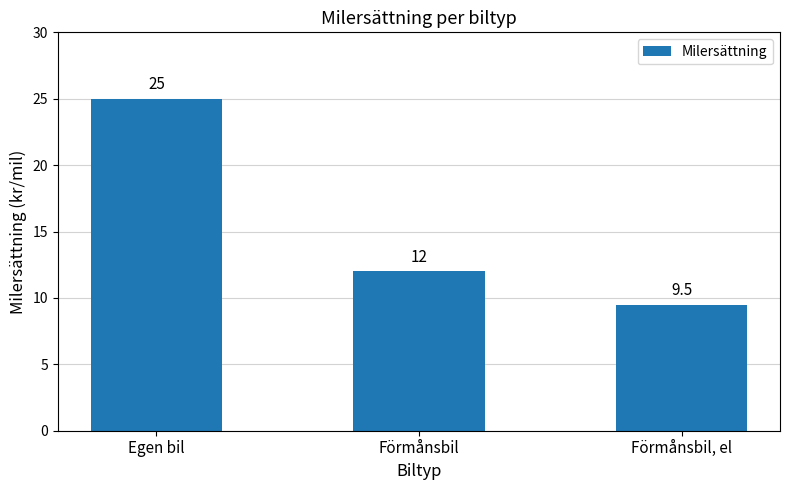

Are the bars horizontal?

No